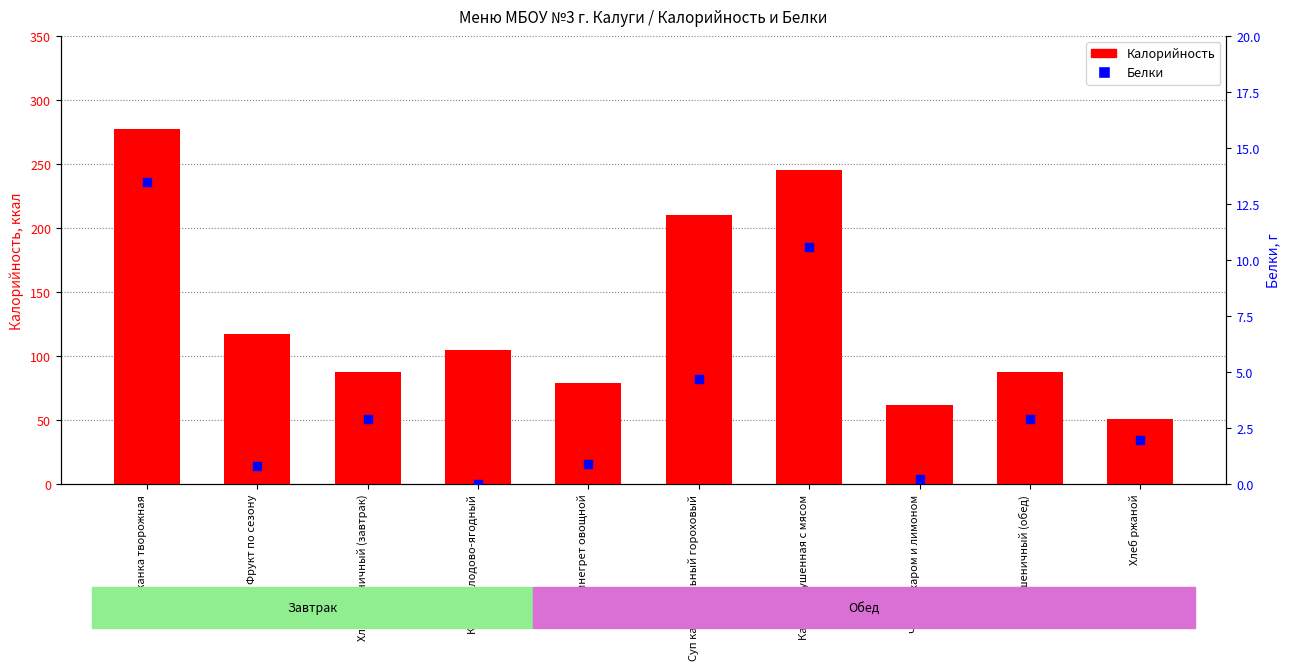

At which category is the sum across all series the highest?

Запеканка творожная